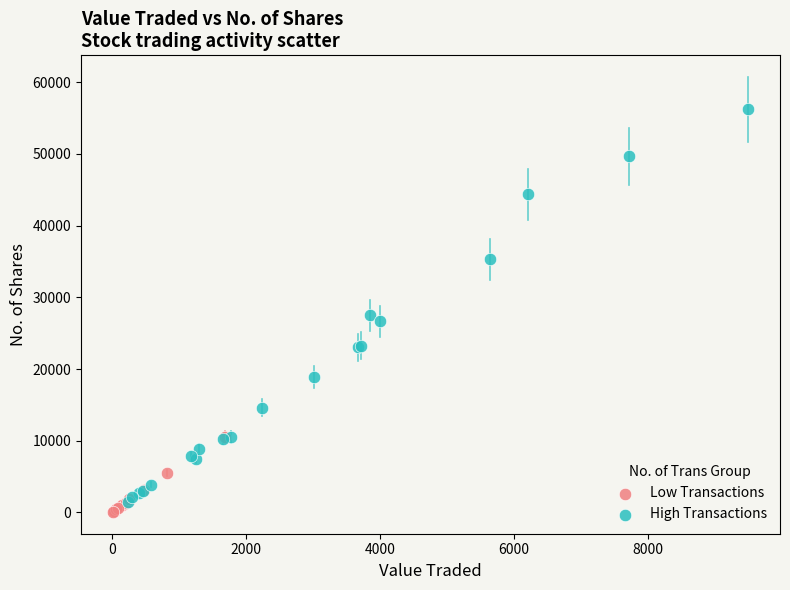

Which series contains the highest Y value?

High Transactions